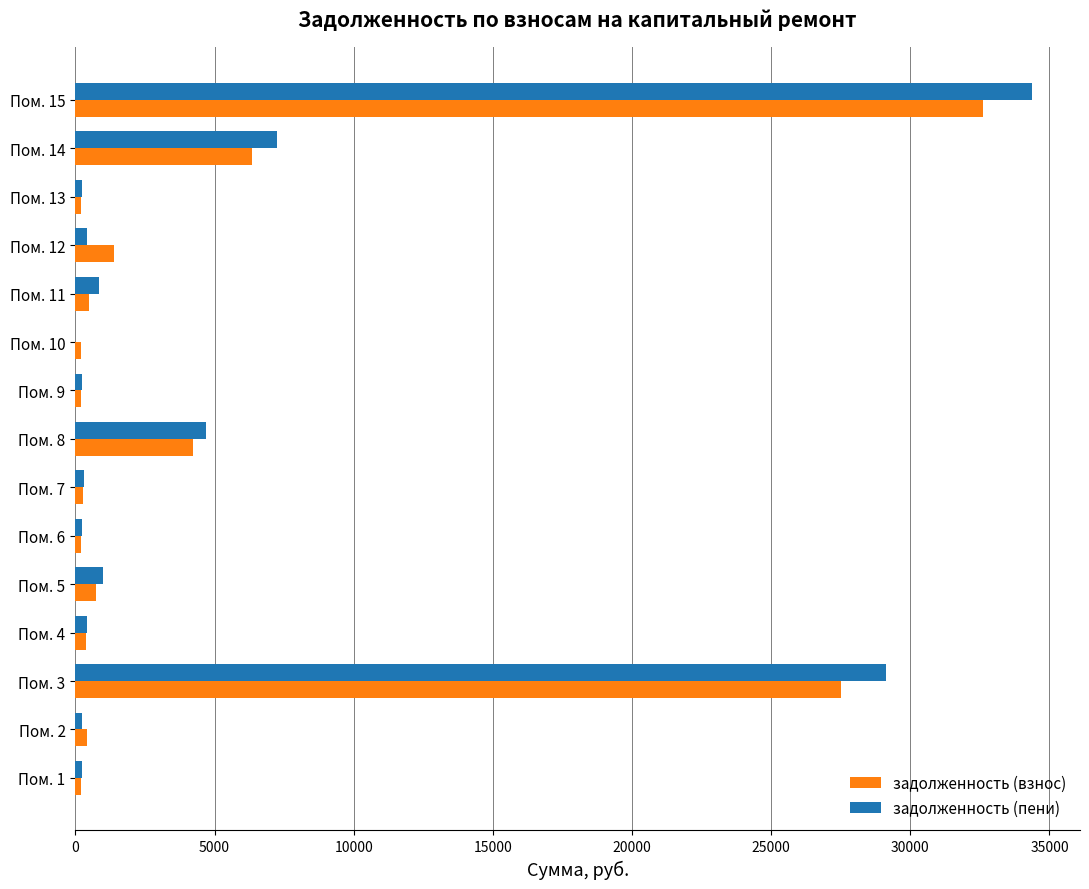

Is the value of задолженность (взнос) at Пом. 12 greater than the value of задолженность (пени) at Пом. 7?

Yes